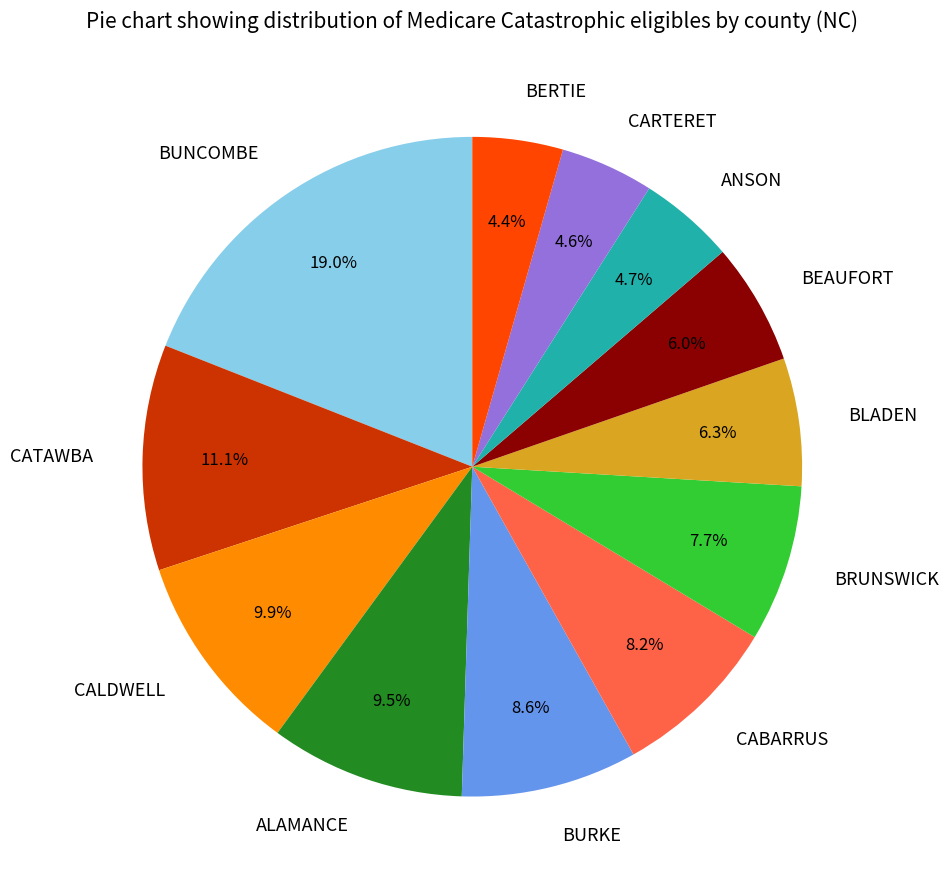

What is the total percentage of BLADEN and CABARRUS?

14.5%